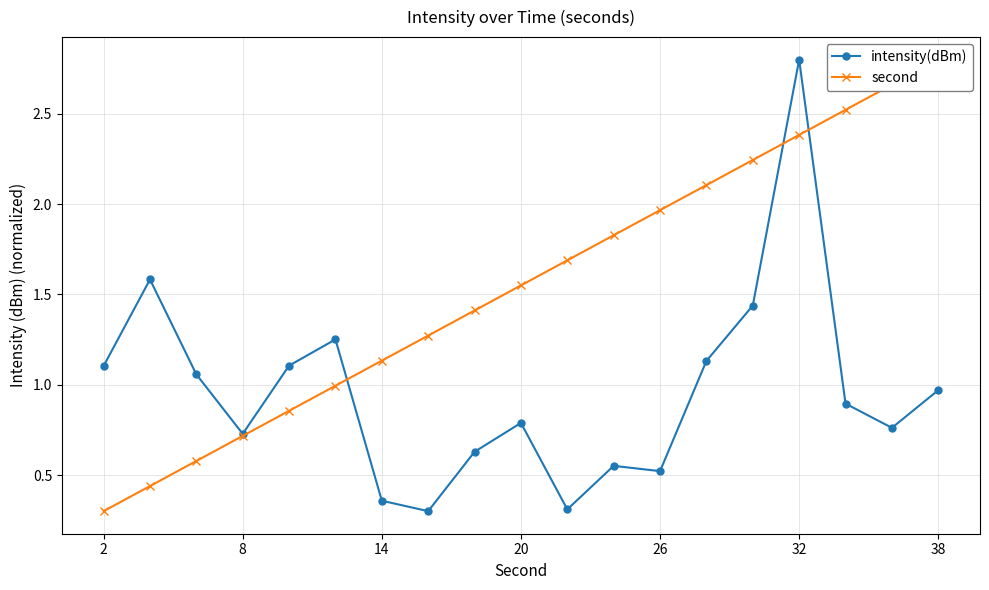

At which label does intensity(dBm) reach its peak?

32